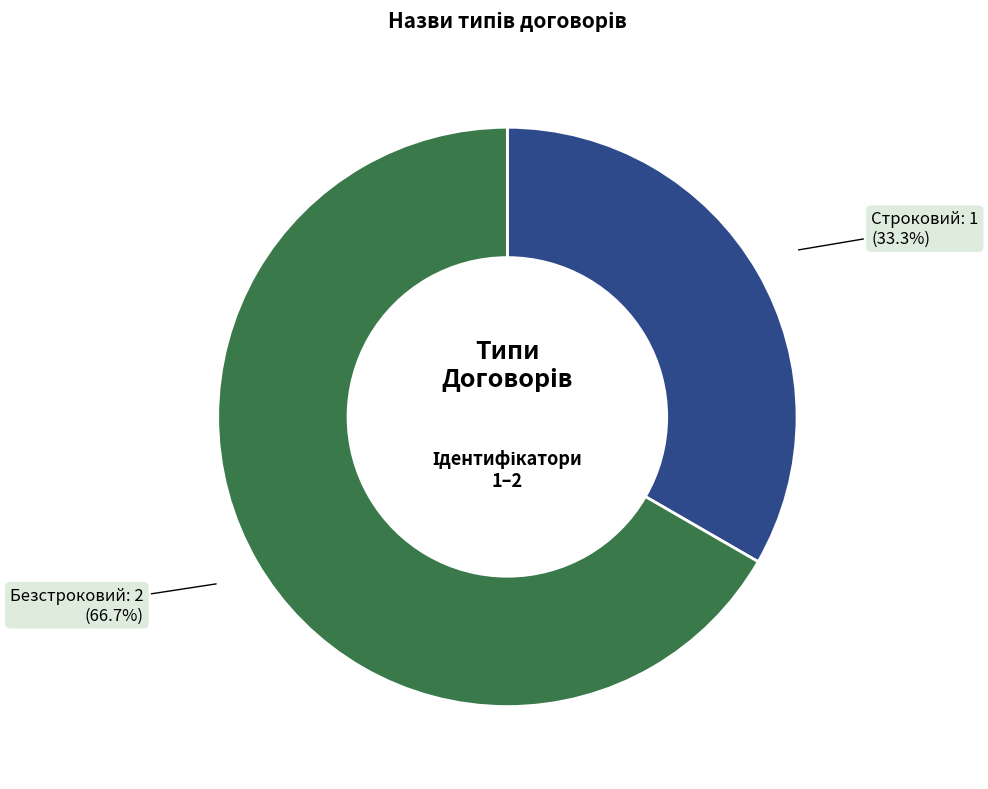

True or false: Строковий accounts for 46% of the total.

False